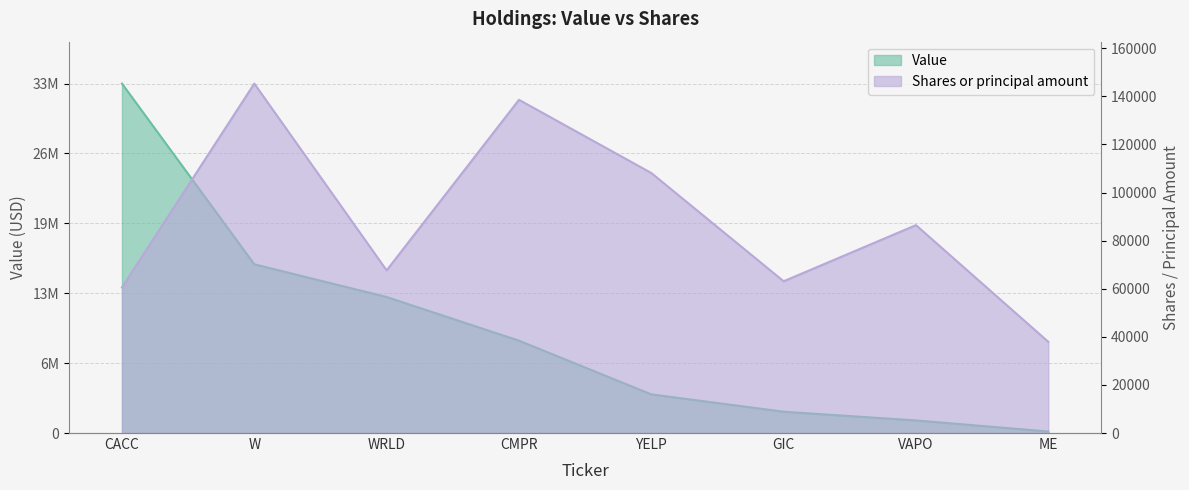

What is the difference between the maximum and second lowest values in the Shares or principal amount series?

84740